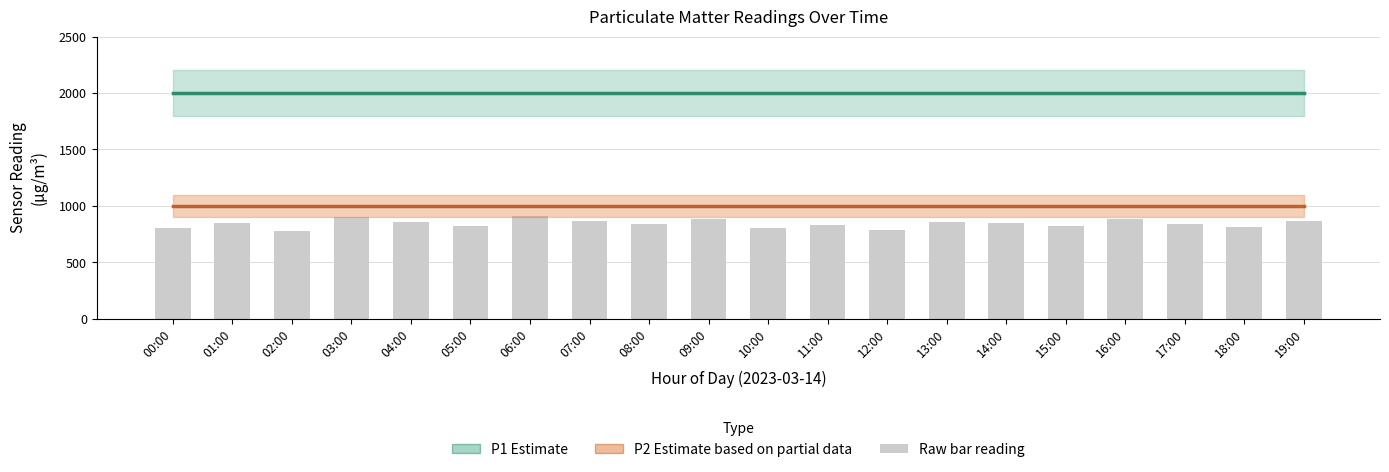

What is the value of the P1 (Estimate) bar at the 18th from the left?

1999.9